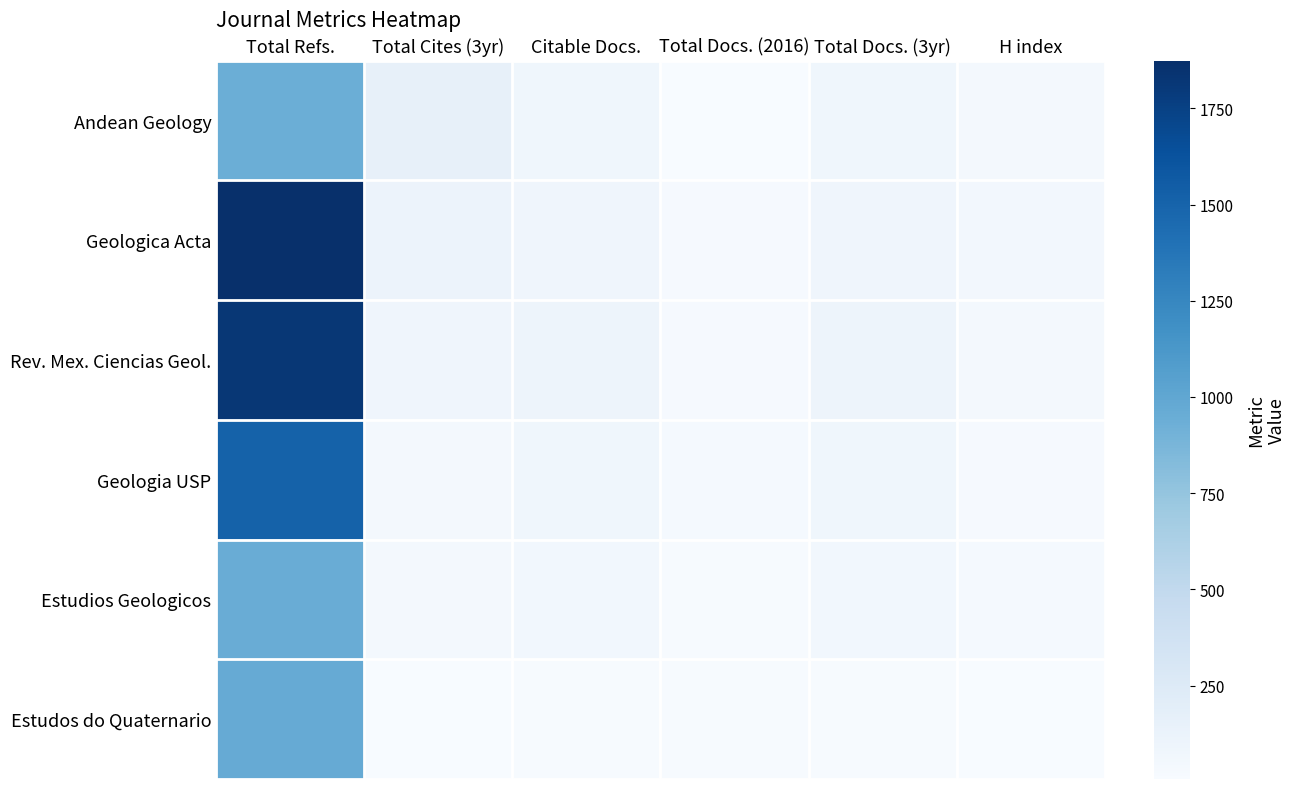

What is the total value across all series at Total Docs. (3yr)?

417